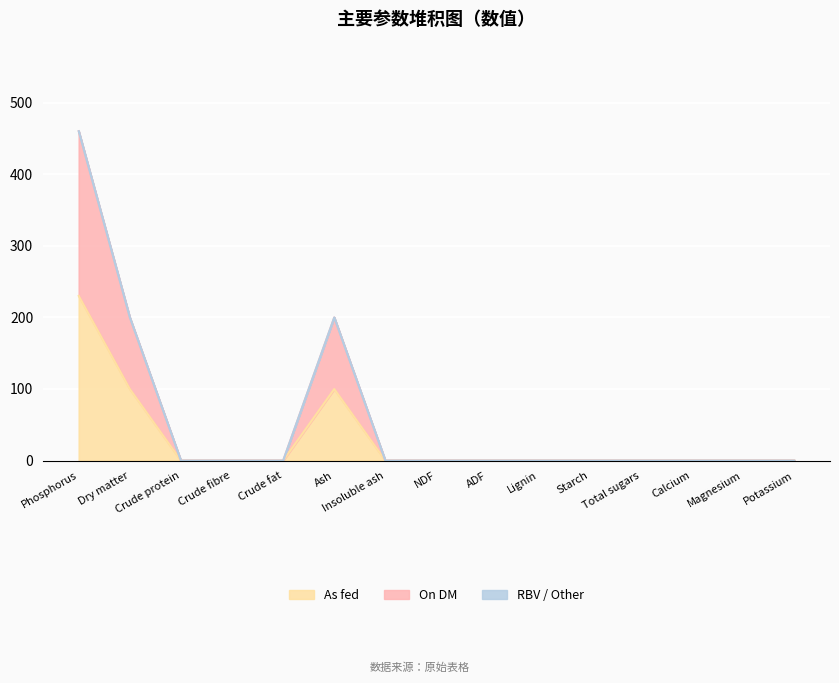

Between Potassium and Insoluble ash, which is larger?

Potassium